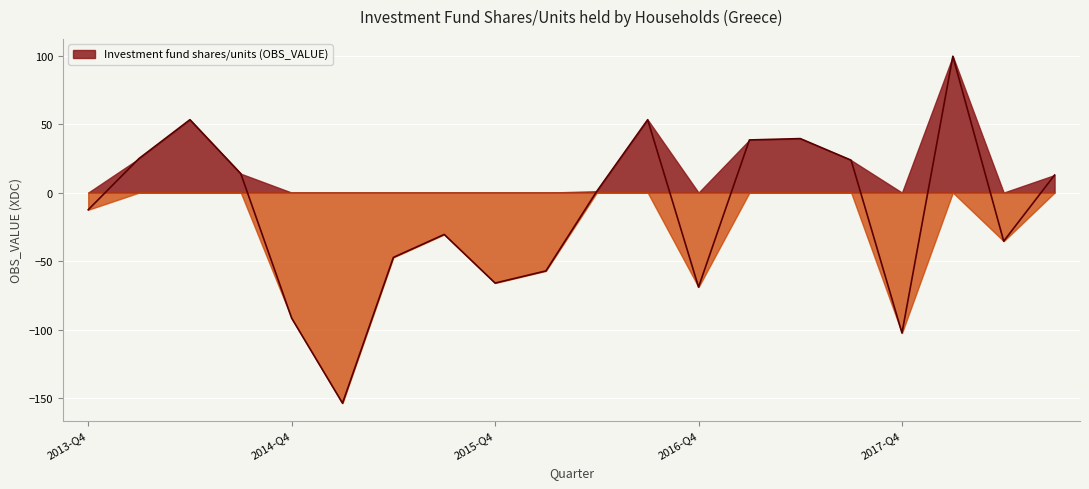

What is the difference between the maximum and minimum values?

253.1